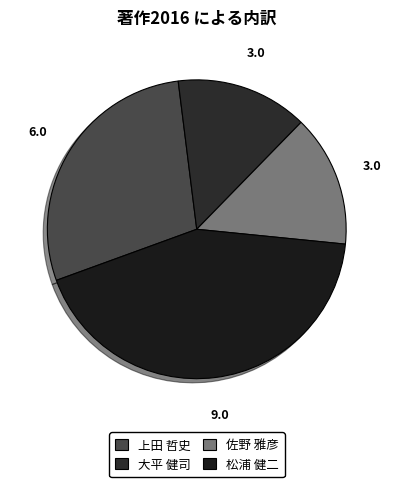

Between 上田 哲史 and 佐野 雅彦, which is larger?

上田 哲史